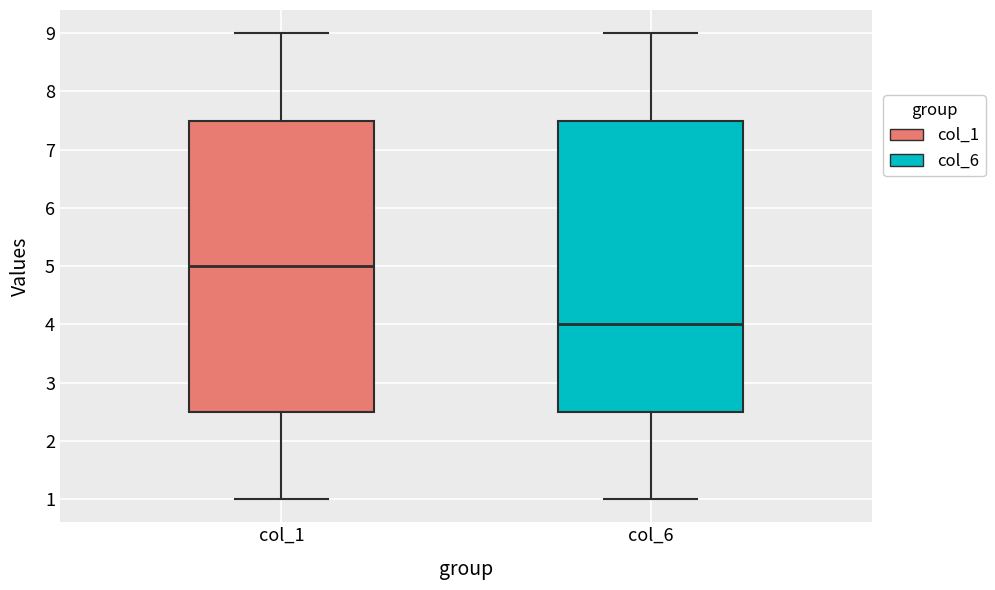

Where is the upper edge of the box for col_1 on the y-axis? The values are not printed on the chart, so give them approximately, as read against the axis.

7.5